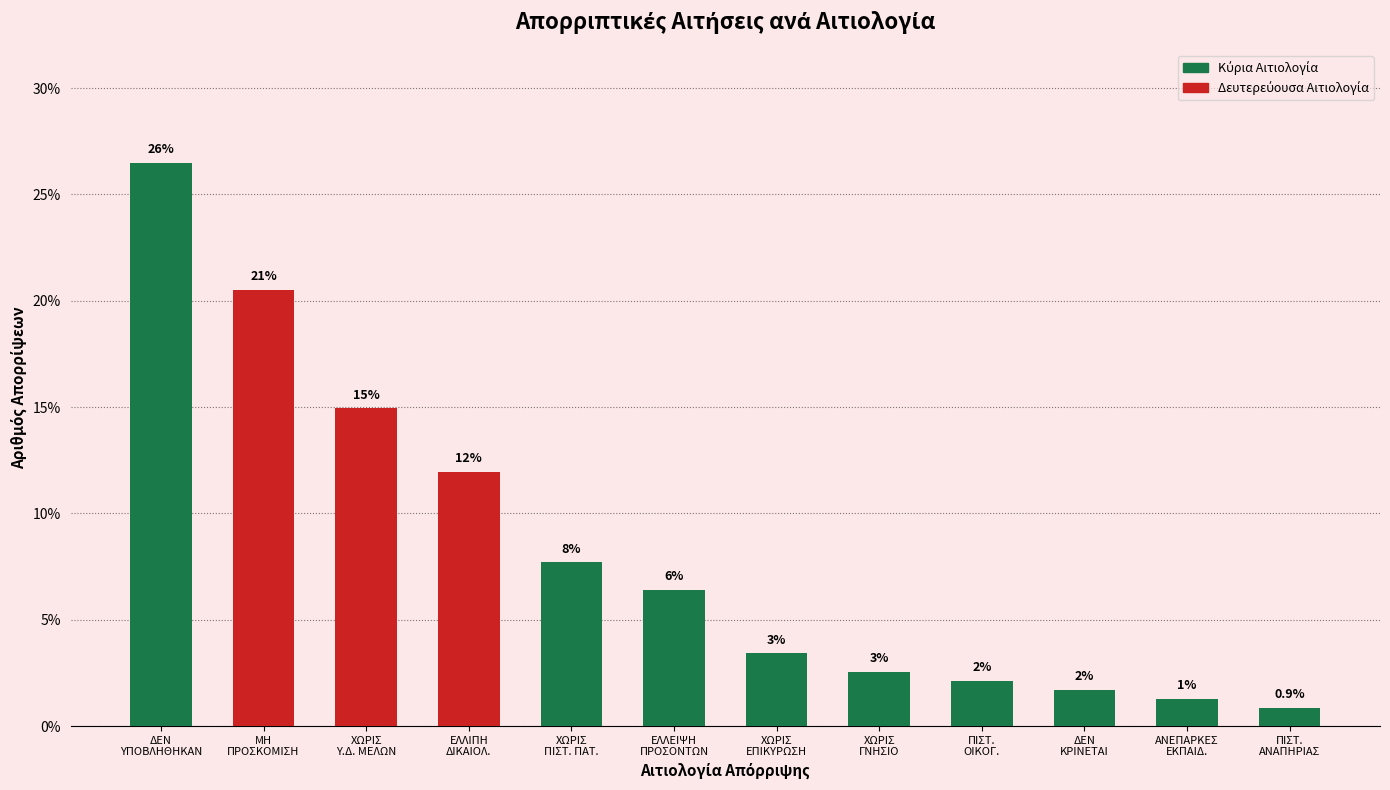

How many bars are there in total?

12